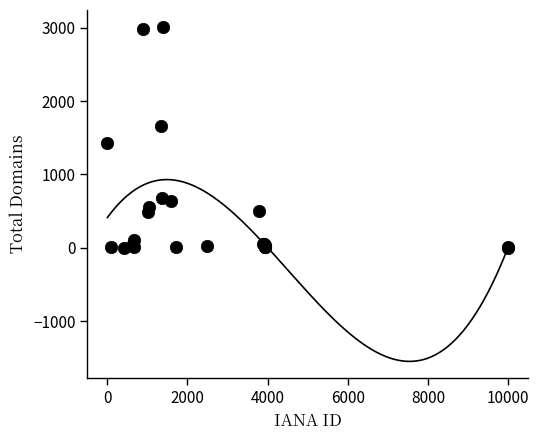

What Y value in the scatter plot is closest to 1507?

1426